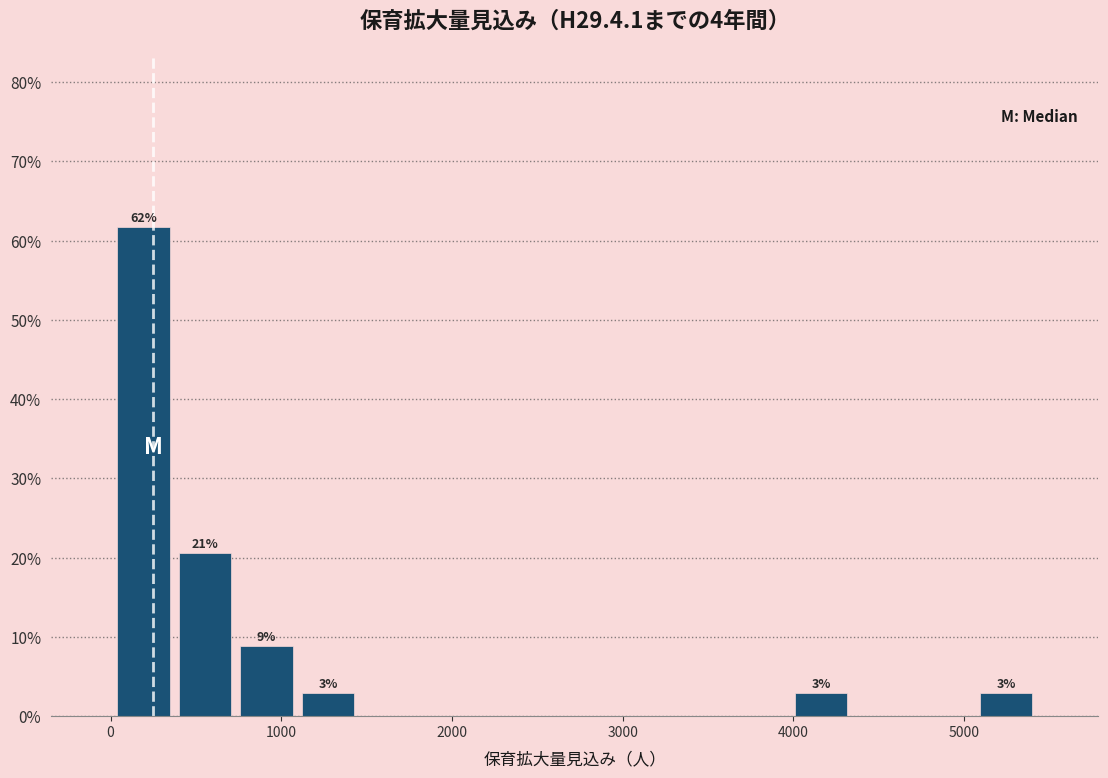

Read against the x-axis, roughly where is the centre of the tallest bar?

200